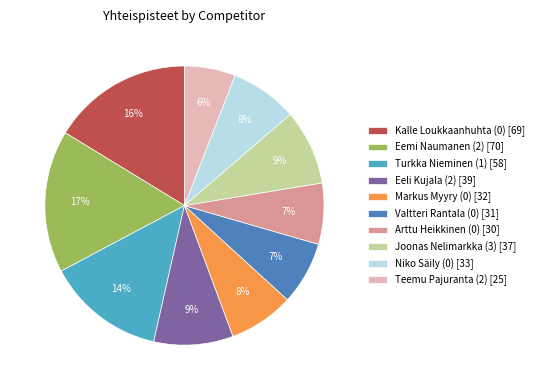

How many segments does this pie chart have?

10